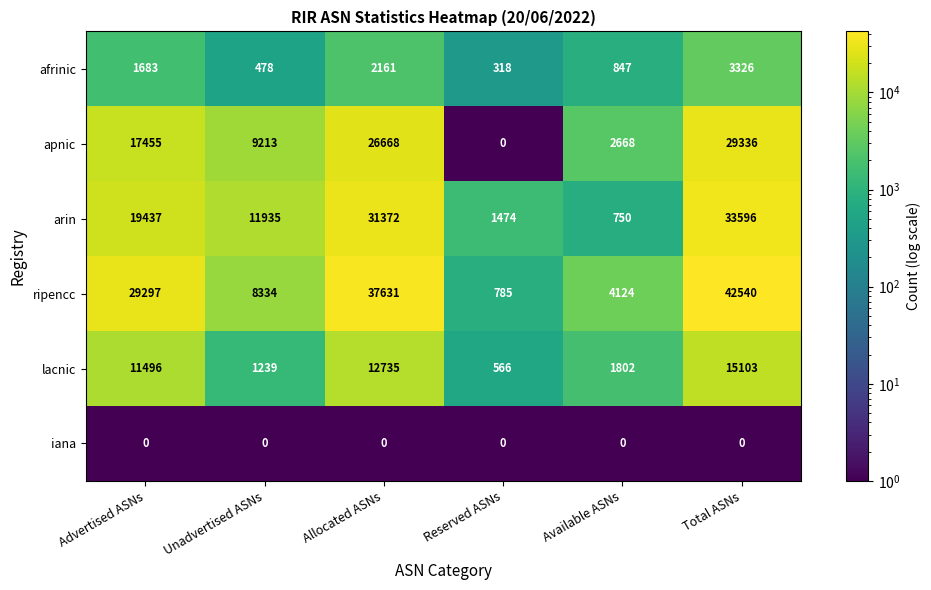

Which series has the largest total across all categories?

ripencc